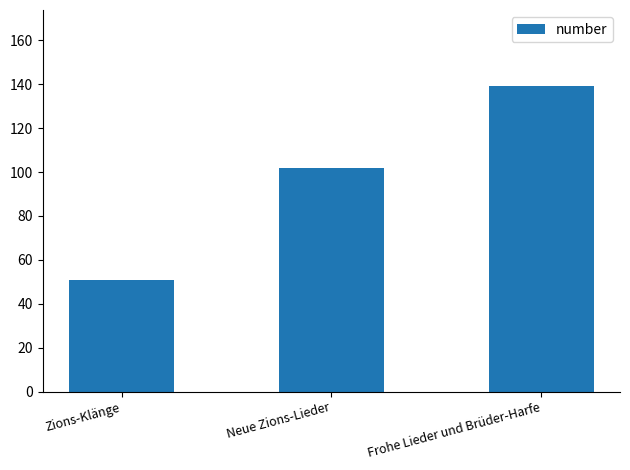

How many data points does each series have?

3